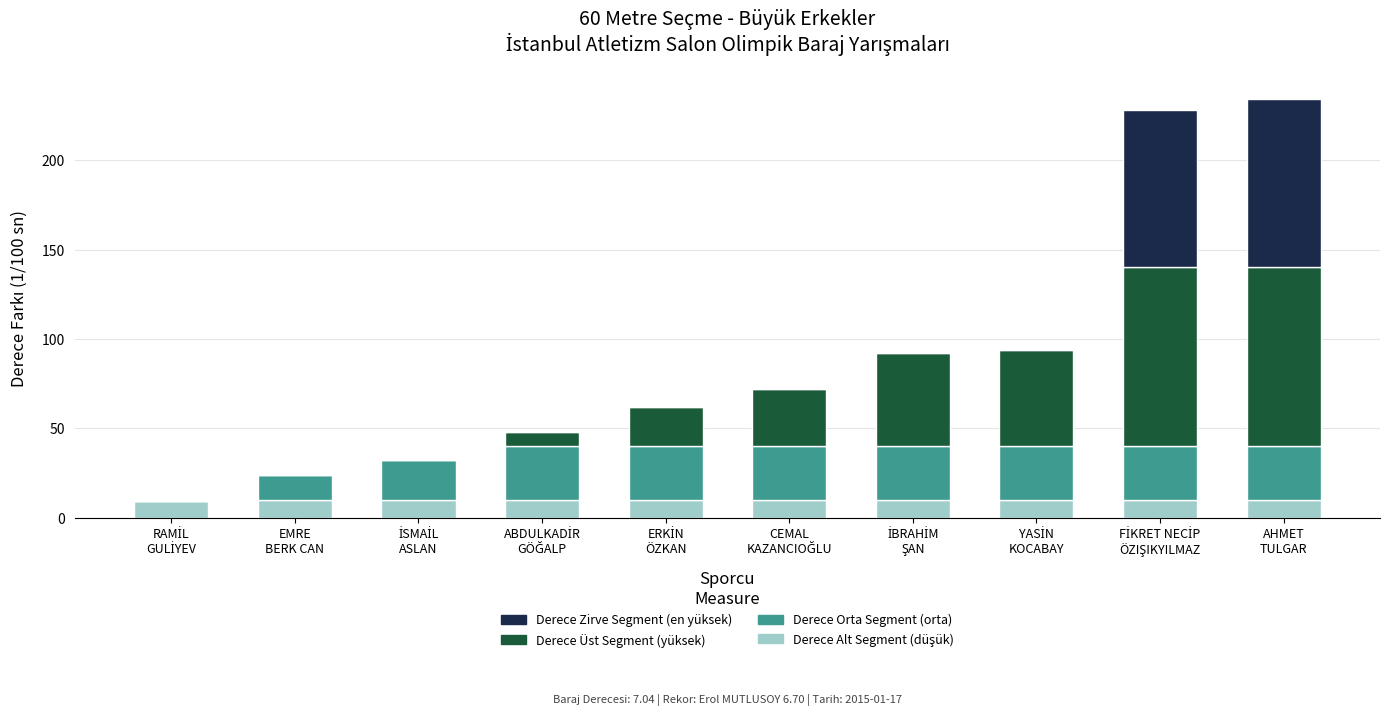

Count the number of categories in the chart.

10